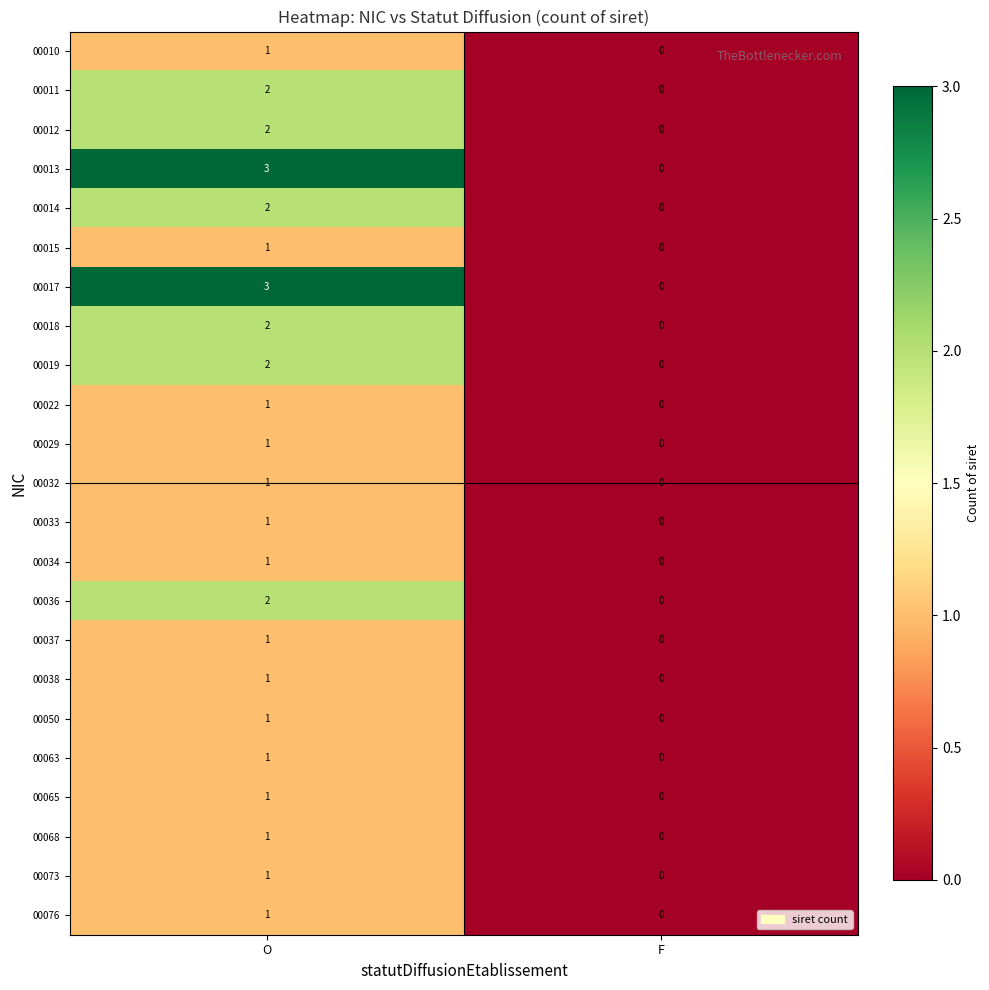

Which label corresponds to the smallest value in the chart?

F